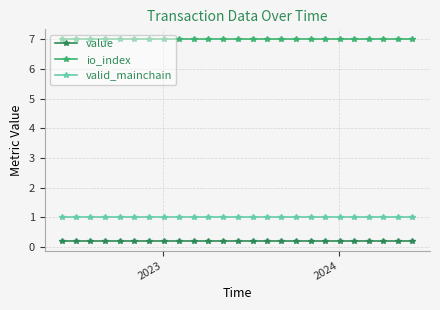

What is the value of the valid_mainchain point at the 18th from the left?

1.0